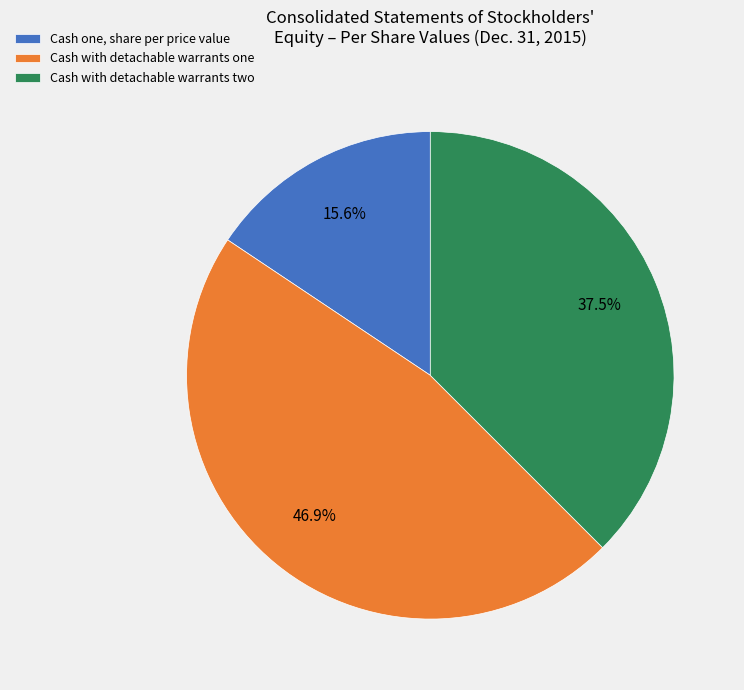

Does any single category account for the majority?

No